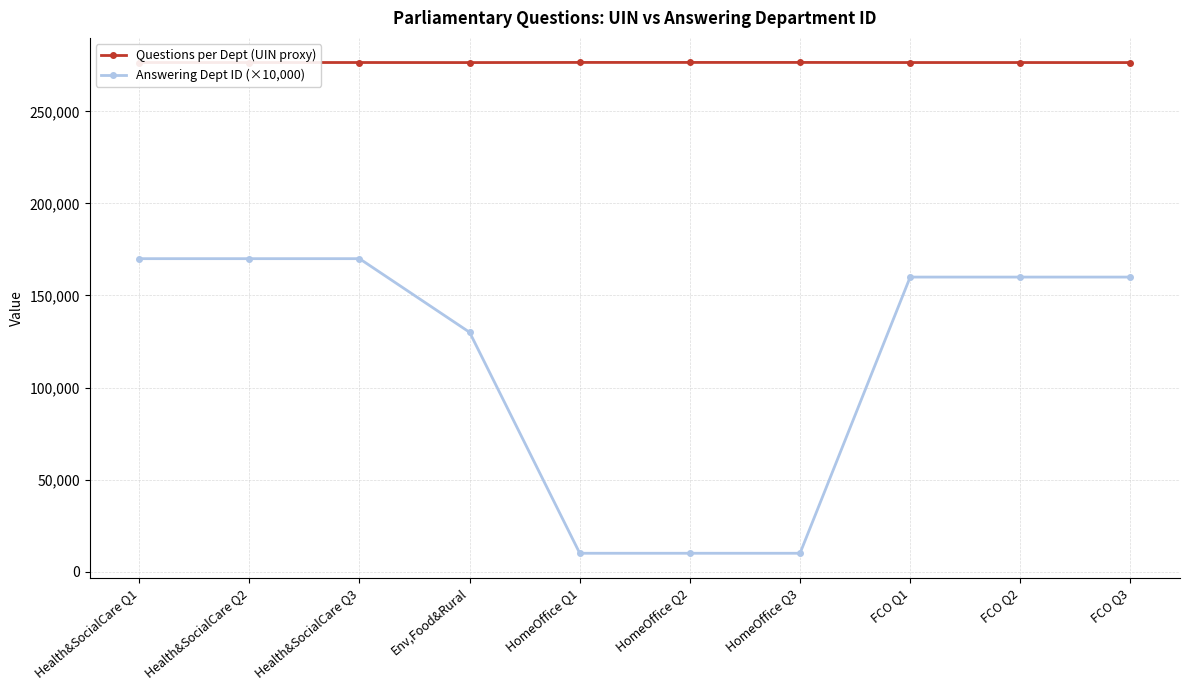

True or false: Questions per Dept (UIN proxy) and Answering Dept ID (×10,000) intersect in this chart.

False